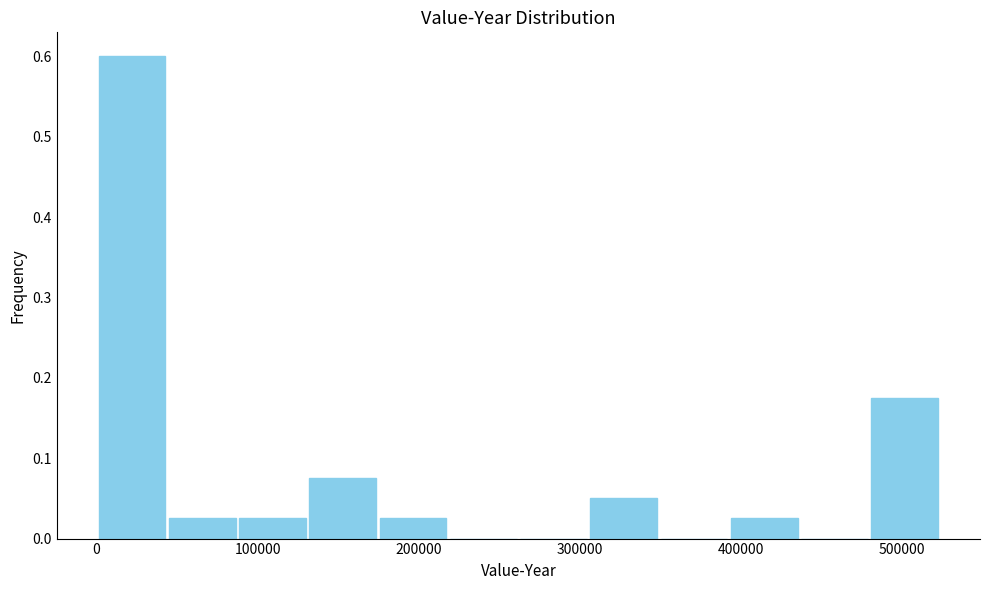

Reading left to right, transcribe this chart: for each bar, give the range it covers on the x-axis and its height. Neither the bar edges nor the heights are printed on the chart, so give them approximately, as read against the axes.

0 to 40000: 0.60
40000 to 90000: 0.03
90000 to 130000: 0.03
130000 to 170000: 0.08
170000 to 220000: 0.03
220000 to 260000: 0
260000 to 310000: 0
310000 to 350000: 0.05
350000 to 390000: 0
390000 to 440000: 0.03
440000 to 480000: 0
480000 to 520000: 0.18